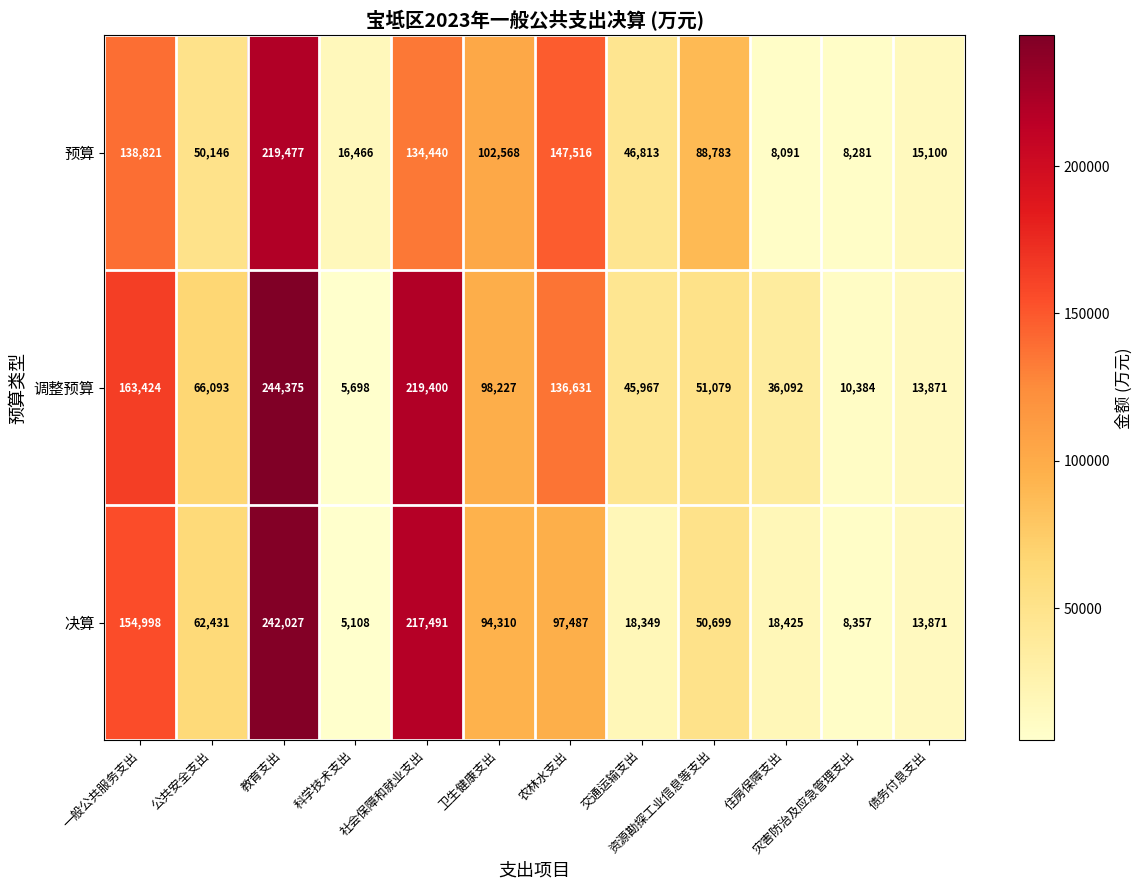

What is the difference between the 调整预算 values at 资源勘探工业信息等支出 and 农林水支出?

85552